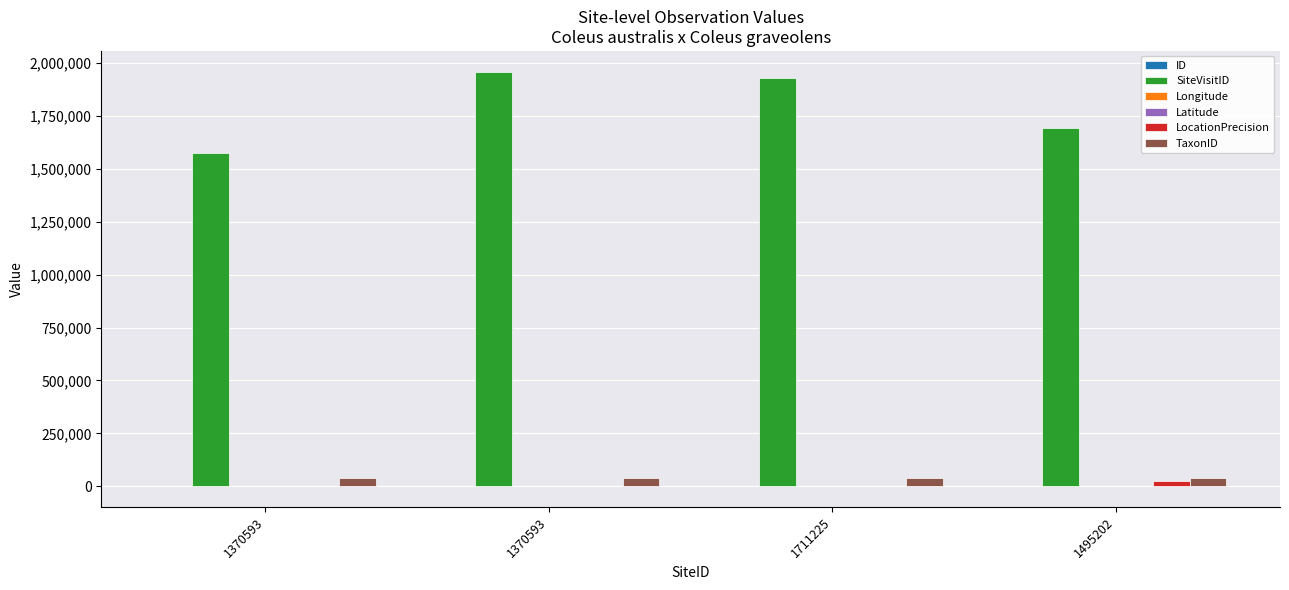

How many data points does each series have?

4